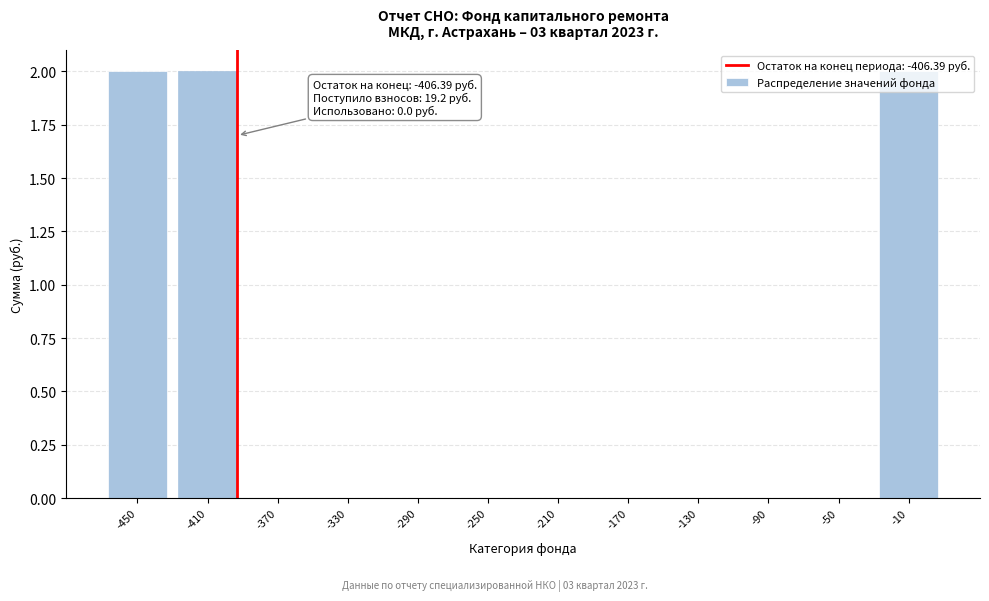

Is it true that the value at -410 is 1?

False